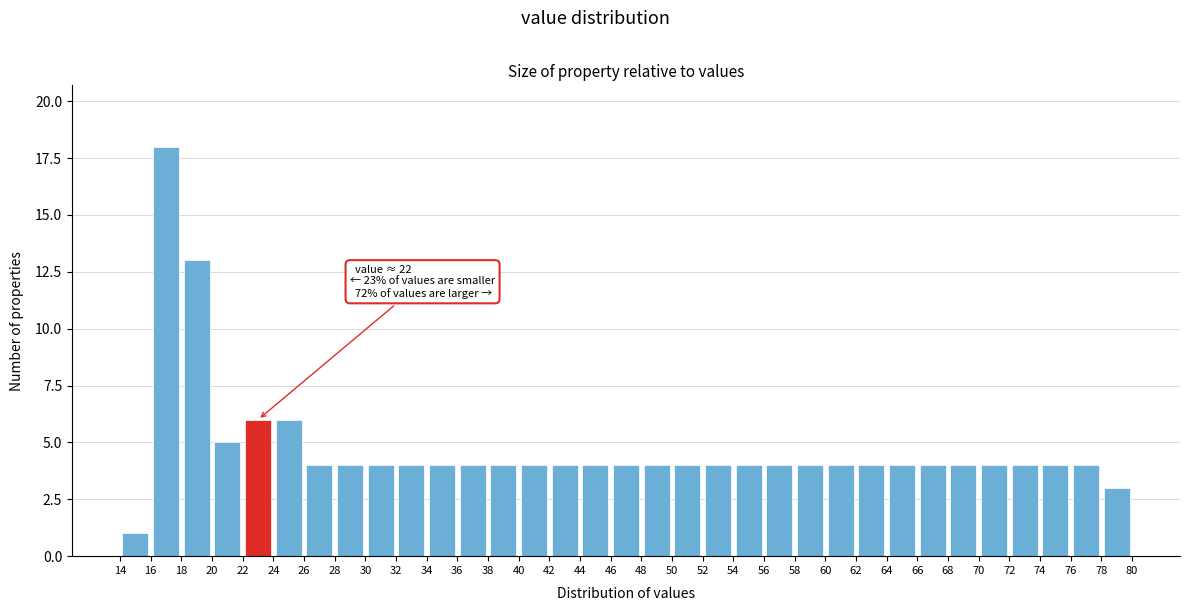

Which range on the x-axis has the tallest bar?

16 to 18